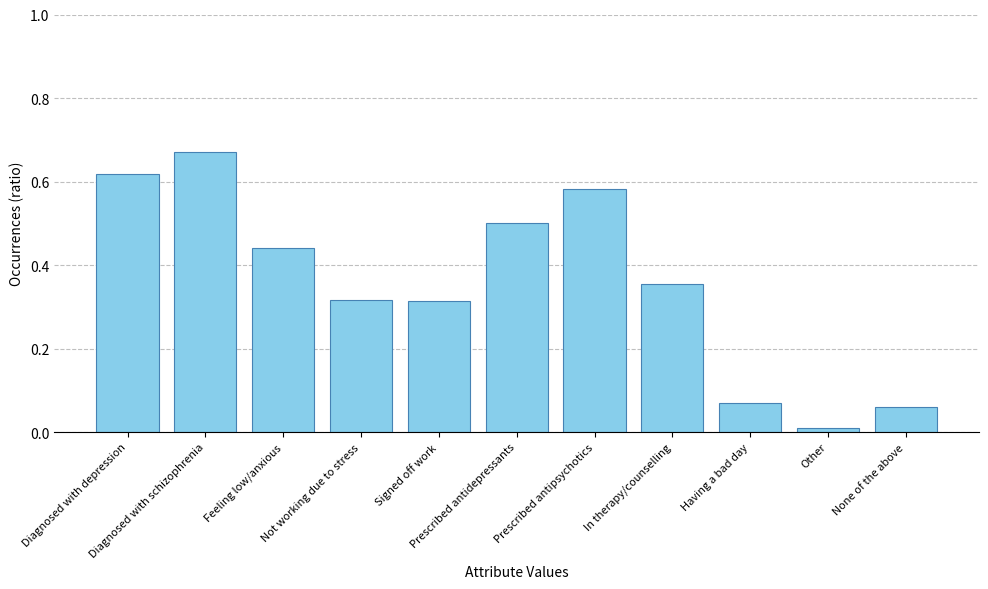

How many categories are shown in the chart?

11